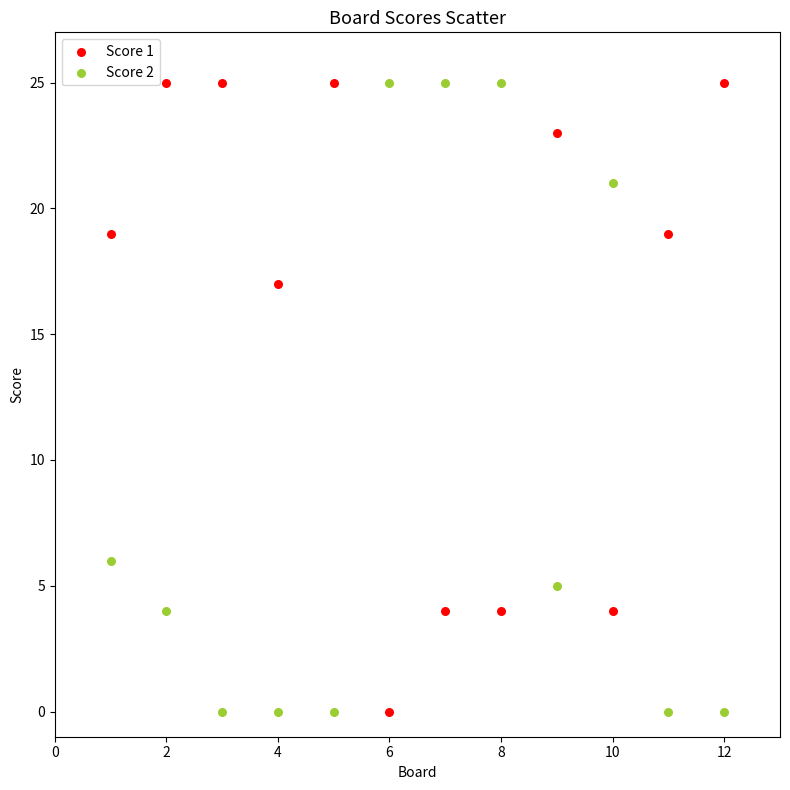

Across all series, what Y value is closest to 12?

17